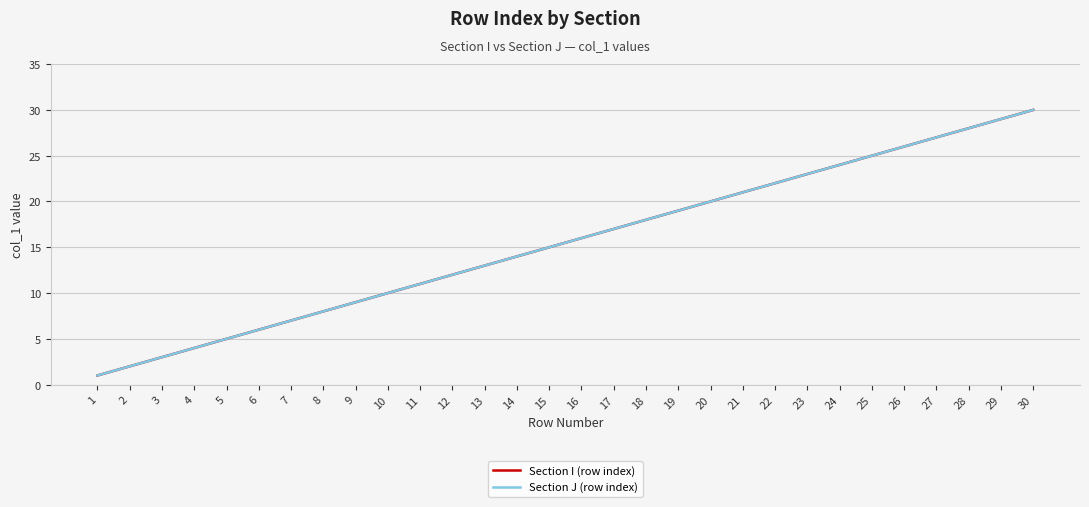

Does the chart have visible grid lines?

Yes